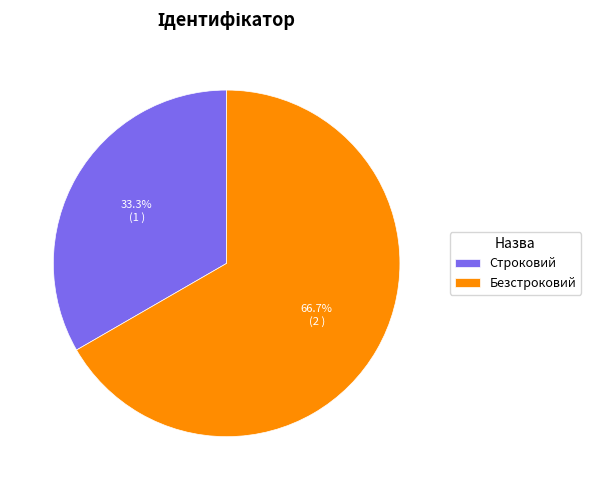

Which has a higher value, Строковий or Безстроковий?

Безстроковий